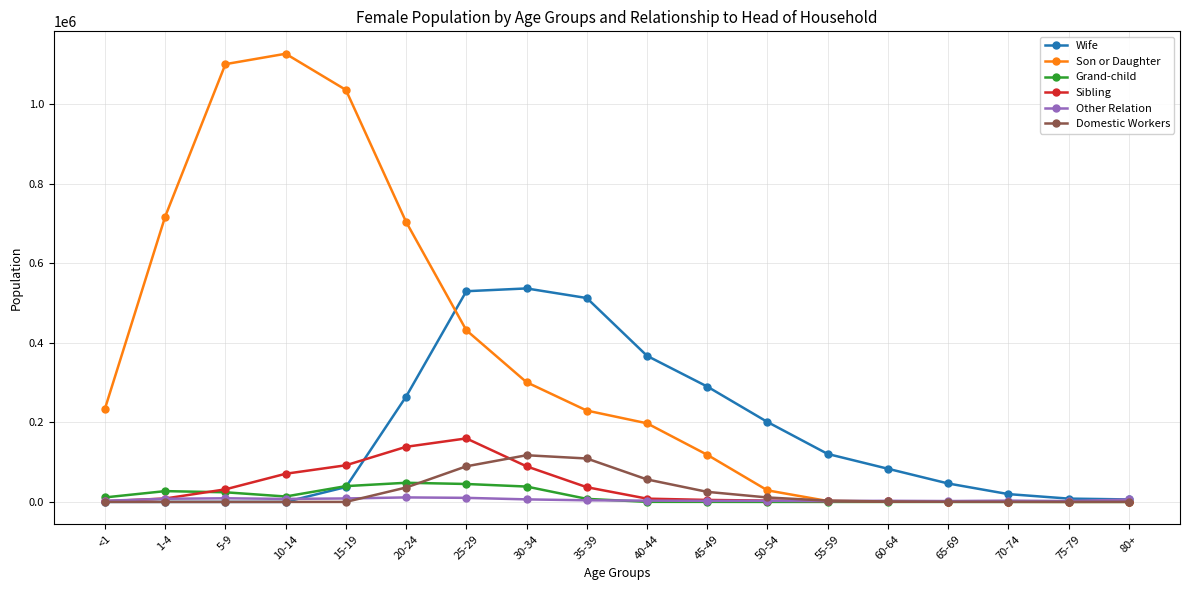

The value of Son or Daughter at 80+ is 270. True or false?

True